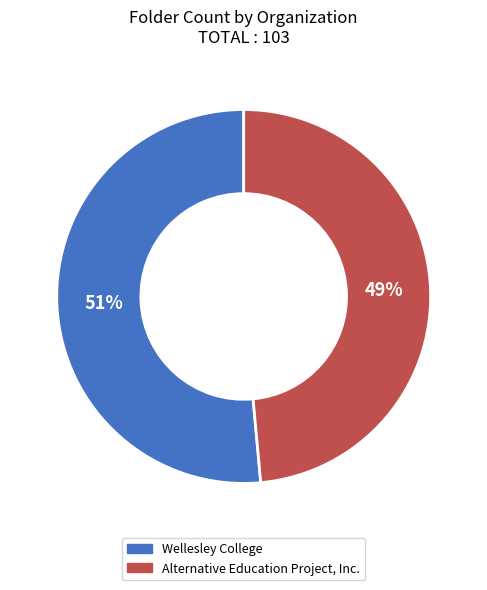

Count the number of slices in the pie.

2